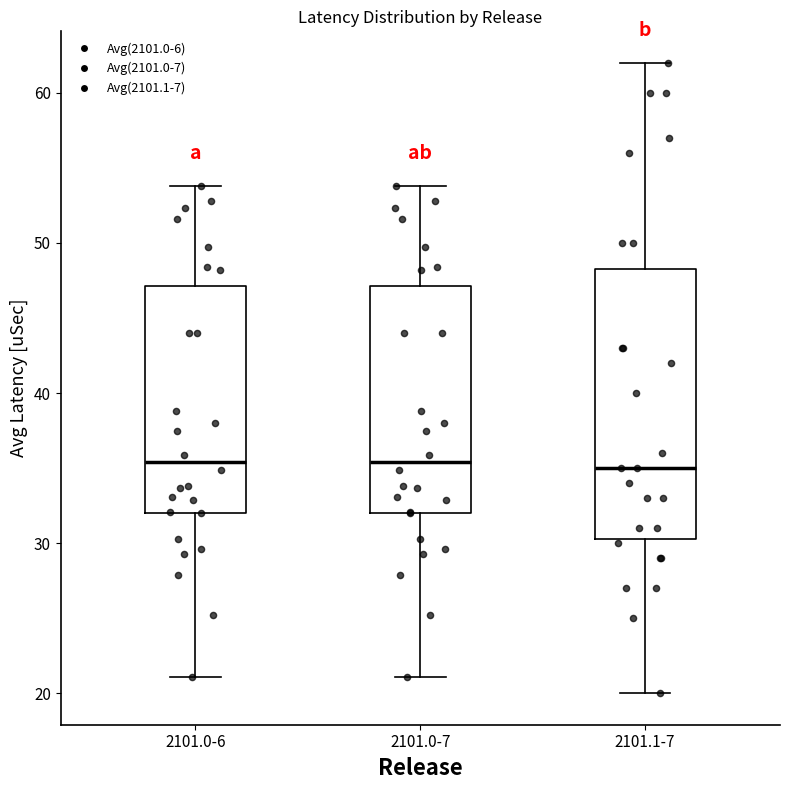

Which box is the tallest, from its lower edge to its upper edge?

2101.1-7